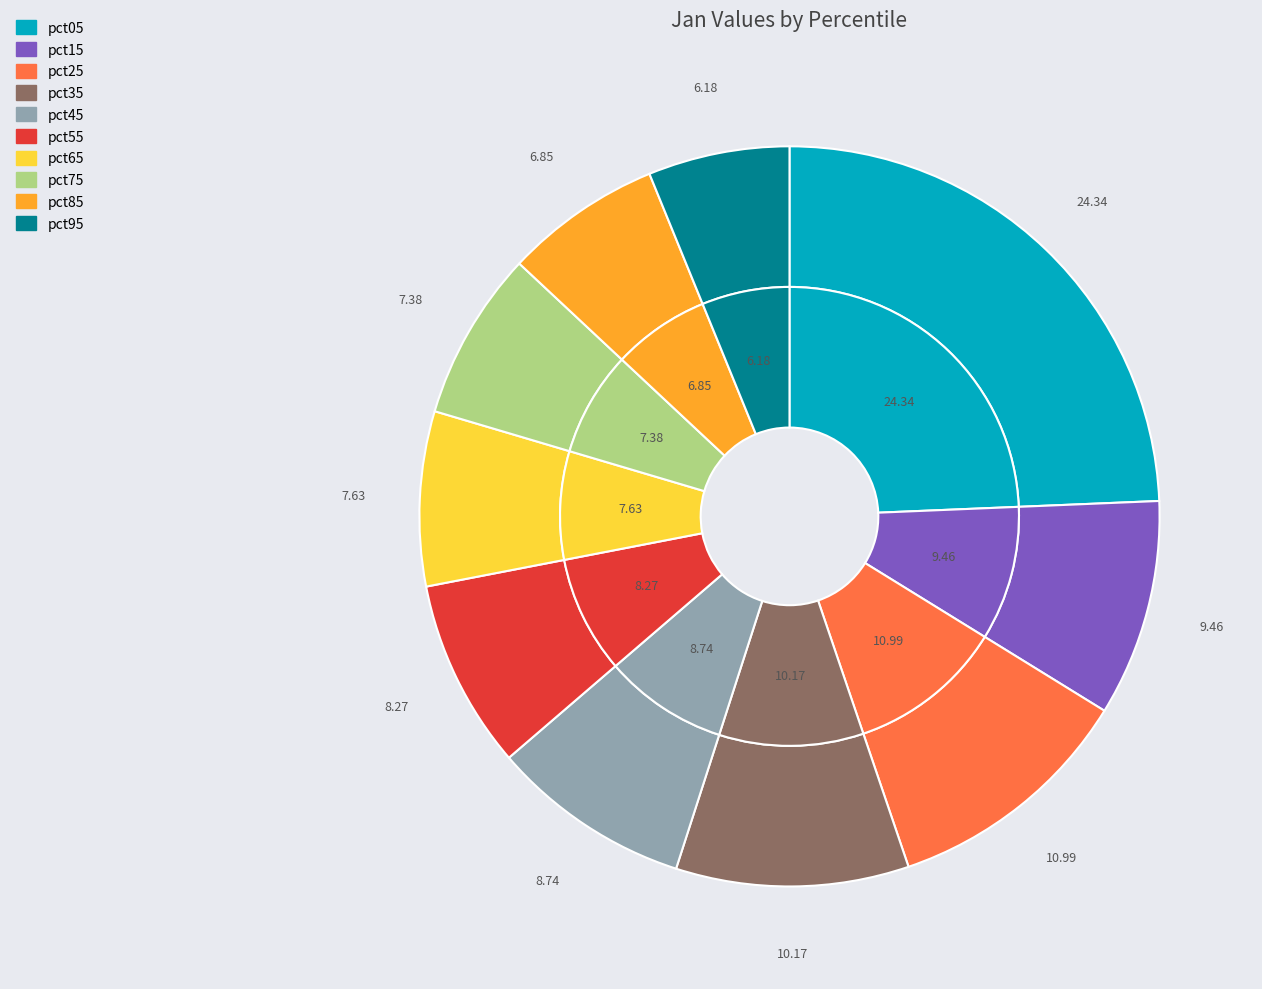

Does pct55 represent more than half of the total?

No